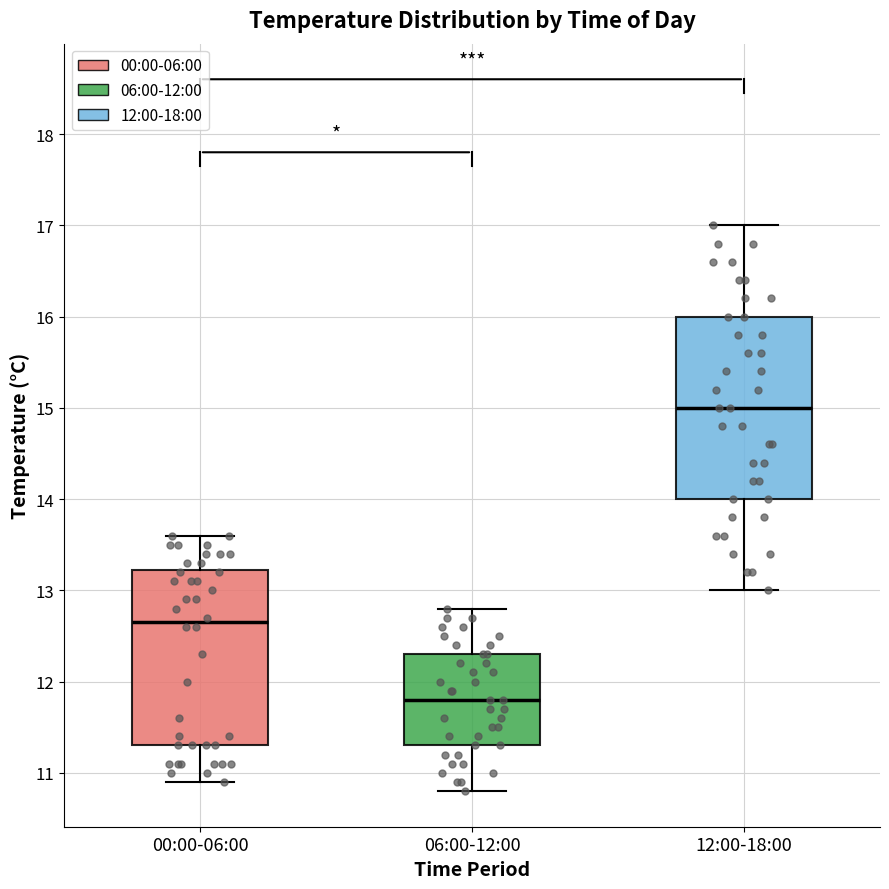

Reading left to right, read every box against the y-axis: the position of its median line, the range the box covers, and the ends of its whiskers. The values are not printed on the chart, so give them approximately, as read against the axis.

00:00-06:00: median 12.7, box 11.3 to 13.2, whiskers 10.9 to 13.6
06:00-12:00: median 11.8, box 11.3 to 12.3, whiskers 10.8 to 12.8
12:00-18:00: median 15.0, box 14.0 to 16.0, whiskers 13.0 to 17.0